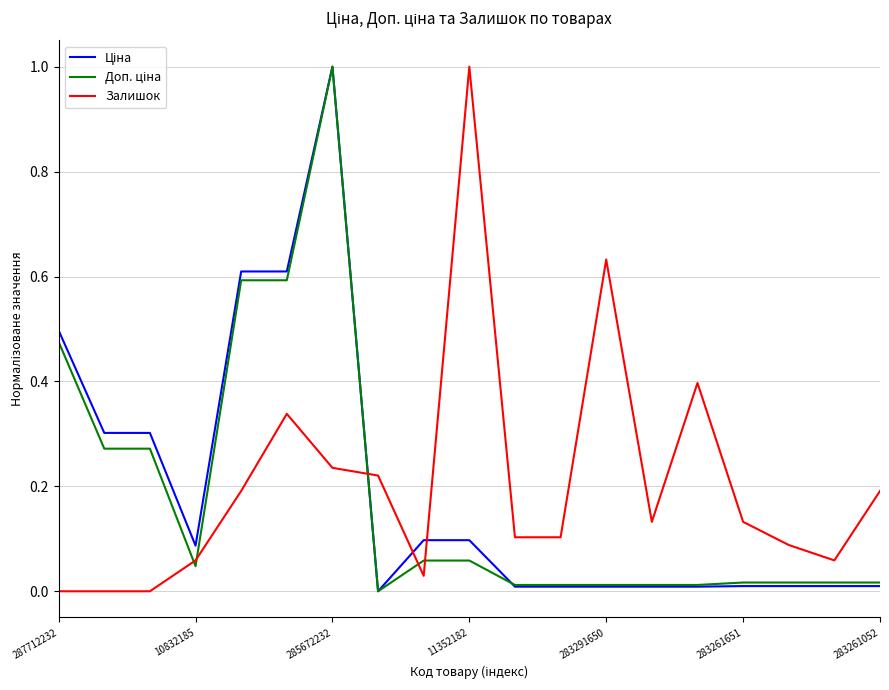

What is the maximum value shown in the chart?

1.0